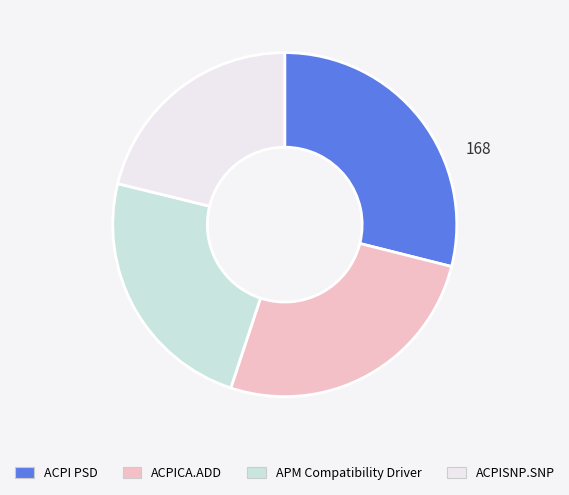

Is there any slice that represents more than half of the pie?

No